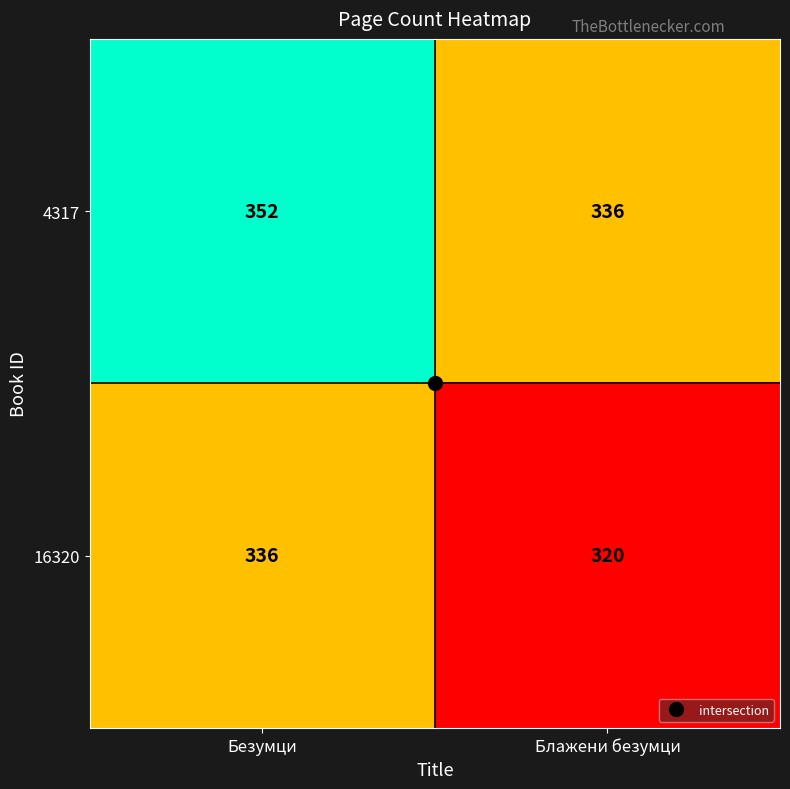

What is the sum of all 4317 values?

688